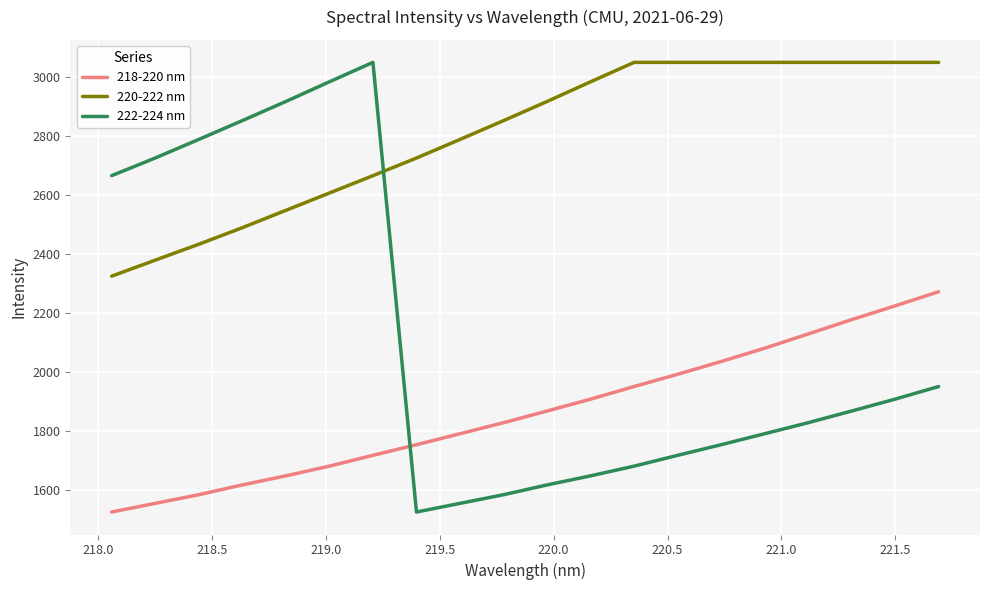

What is the average value of the 222-224 nm series?

2120.9